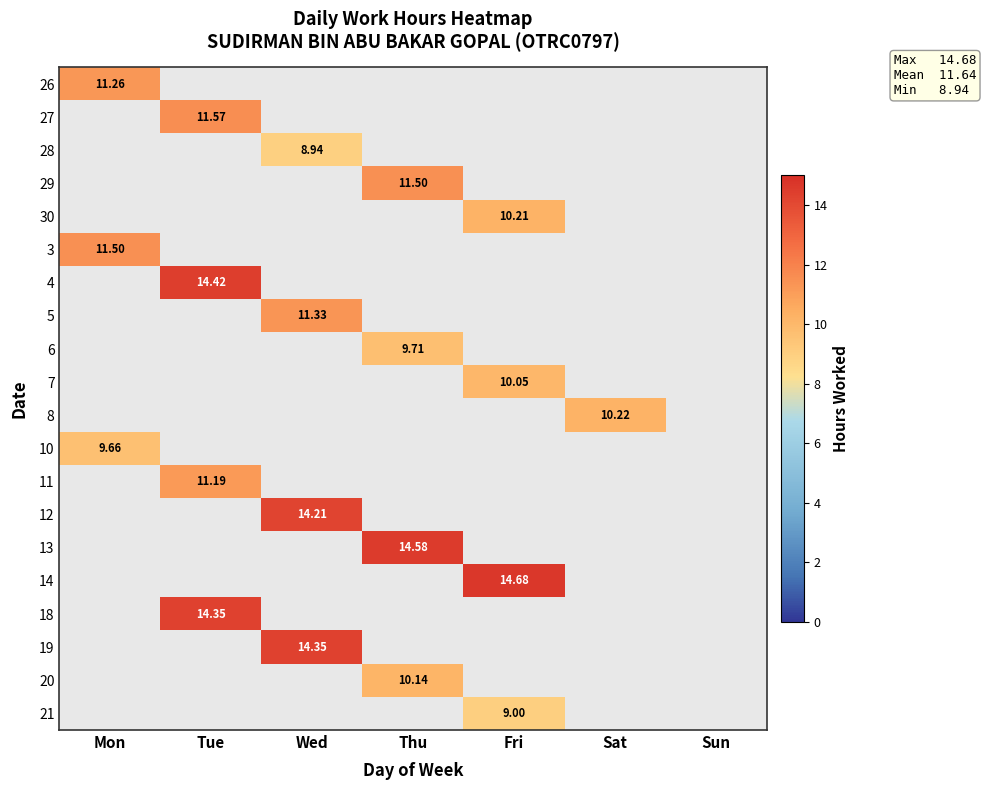

Which category has the highest value across all series?

Fri